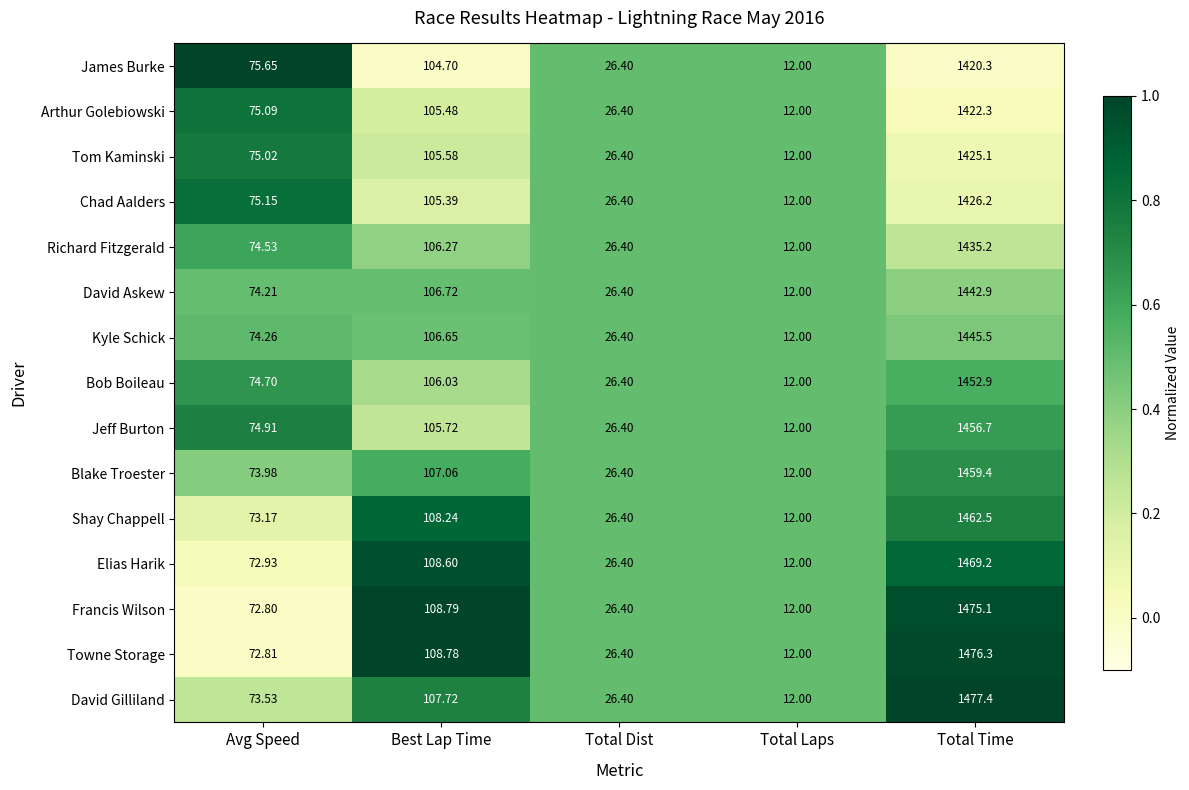

At which label does David Gilliland reach its peak?

Total Time